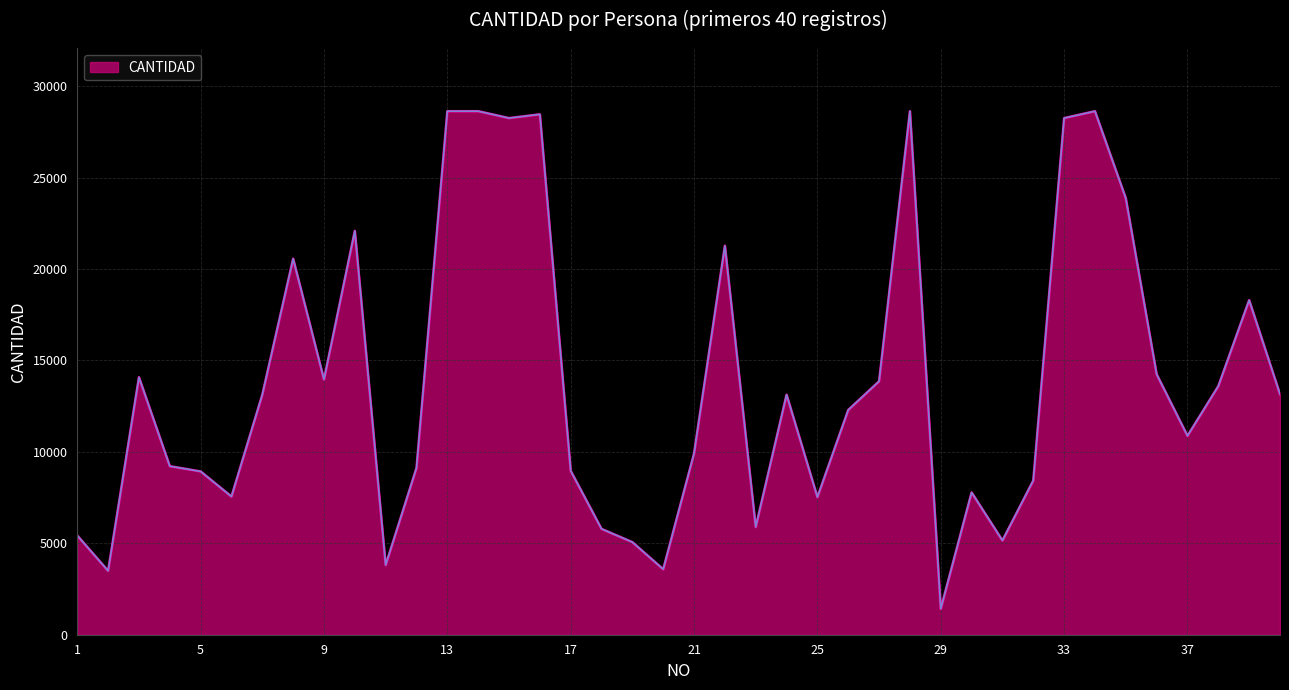

What is the maximum value shown in the chart?

28625.8